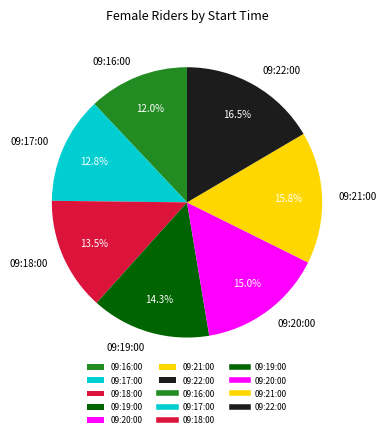

True or false: 09:19:00 accounts for 14% of the total.

True